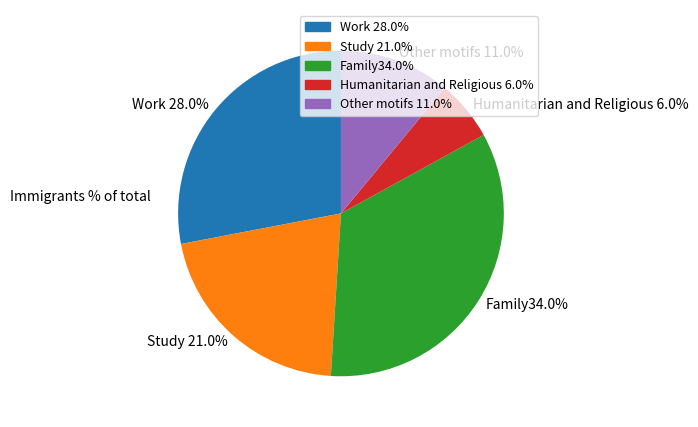

Rank the categories by value from lowest to highest.

Humanitarian and Religious 6.0%, Other motifs 11.0%, Study 21.0%, Work 28.0%, Family34.0%